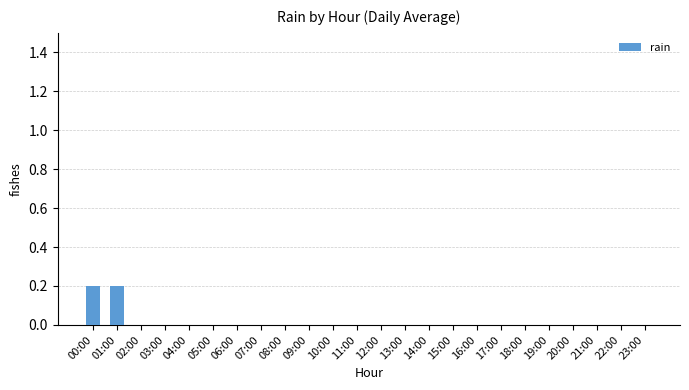

True or false: the data shows 0.0 at 08:00.

True